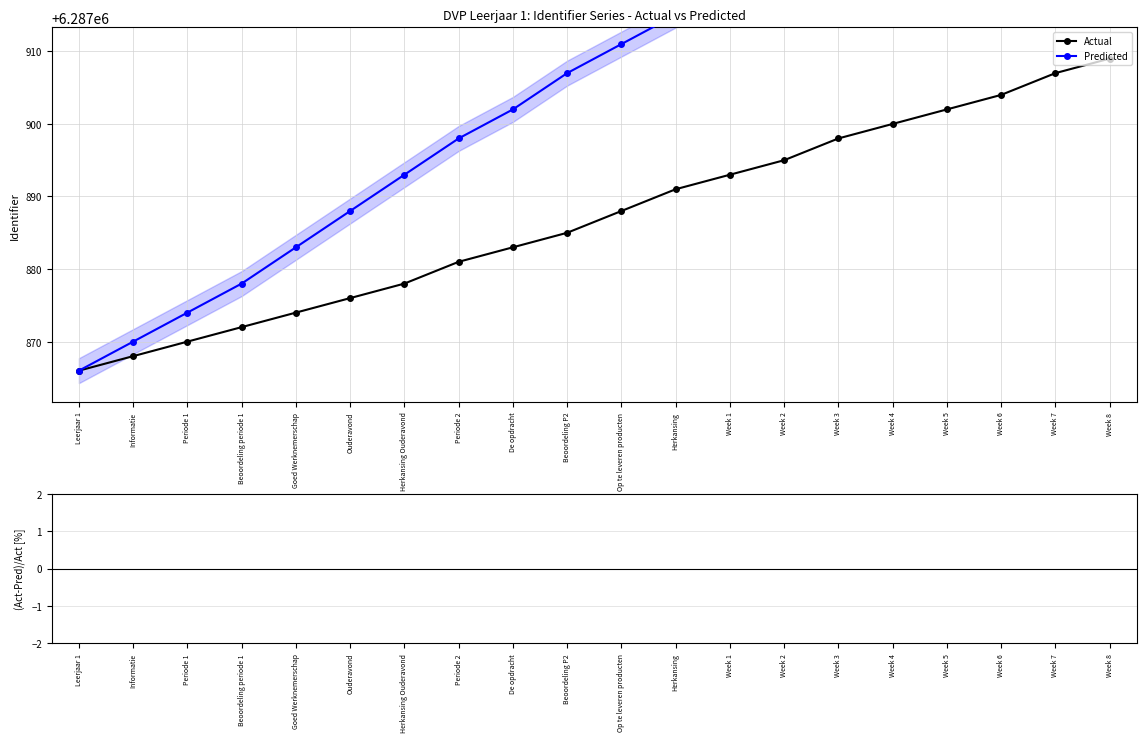

How many groups of bars are there?

20